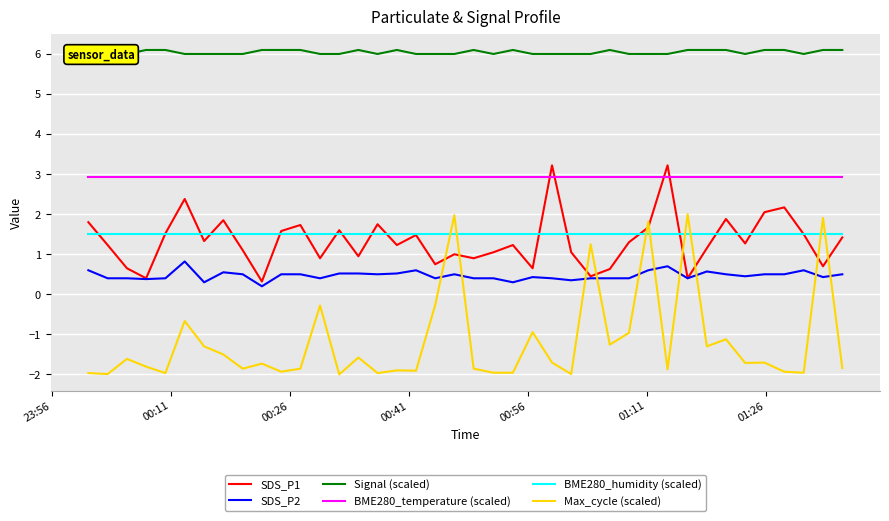

Rank the series by their maximum value, from highest to lowest.

Signal (scaled), SDS_P1, BME280_temperature (scaled), Max_cycle (scaled), BME280_humidity (scaled), SDS_P2